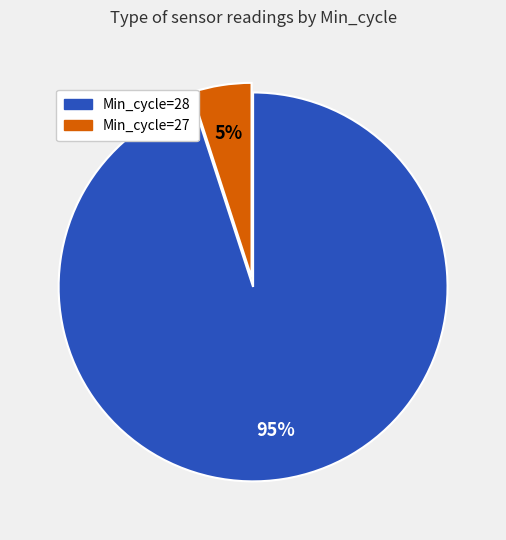

Count the number of slices in the pie.

2